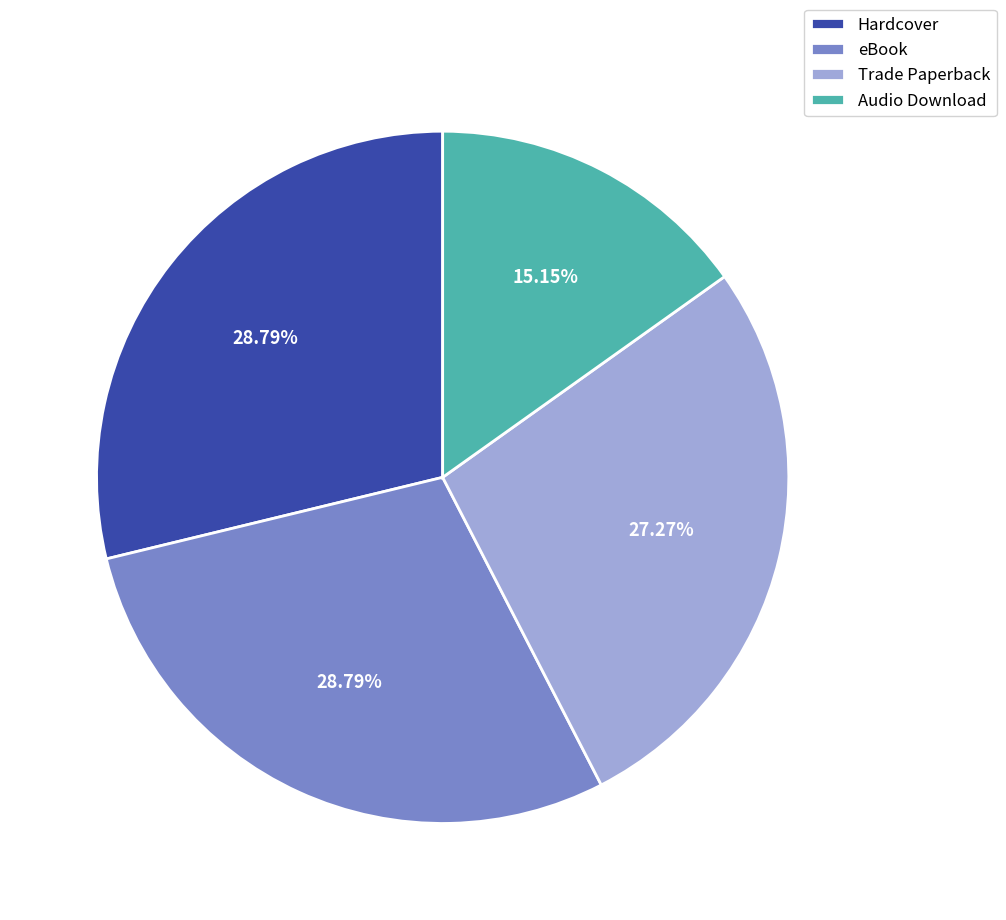

Do eBook and Audio Download together represent more than half of the pie?

No